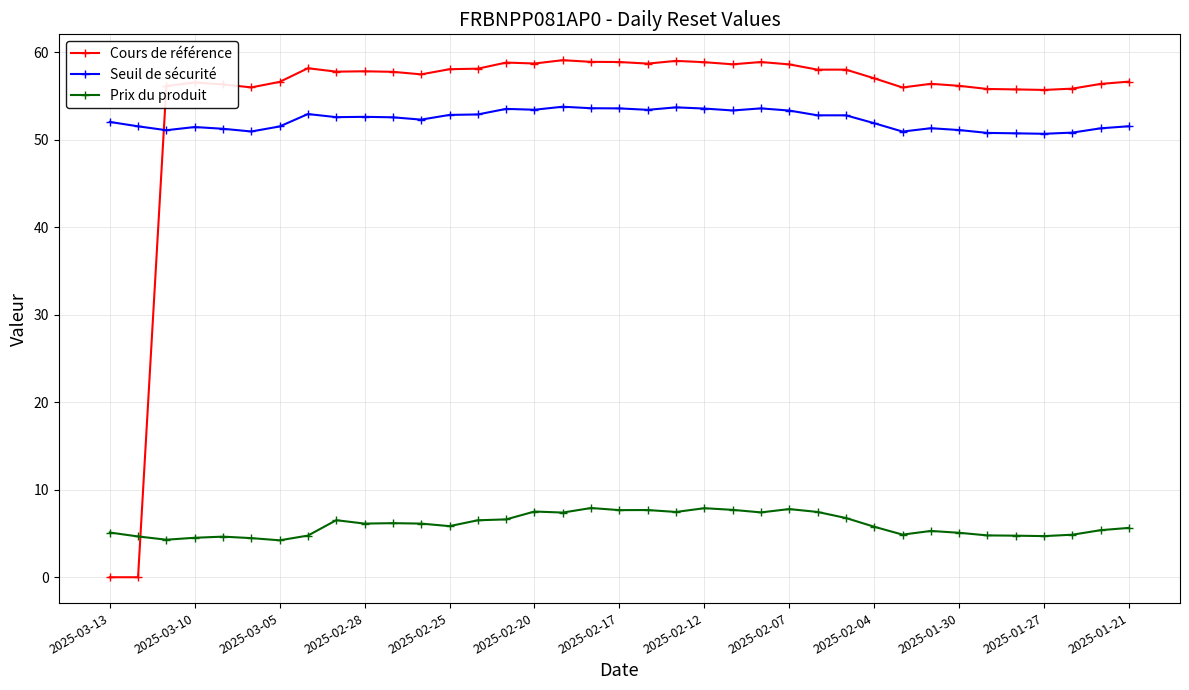

What is the difference between the maximum and minimum values in the Seuil de sécurité series?

3.1